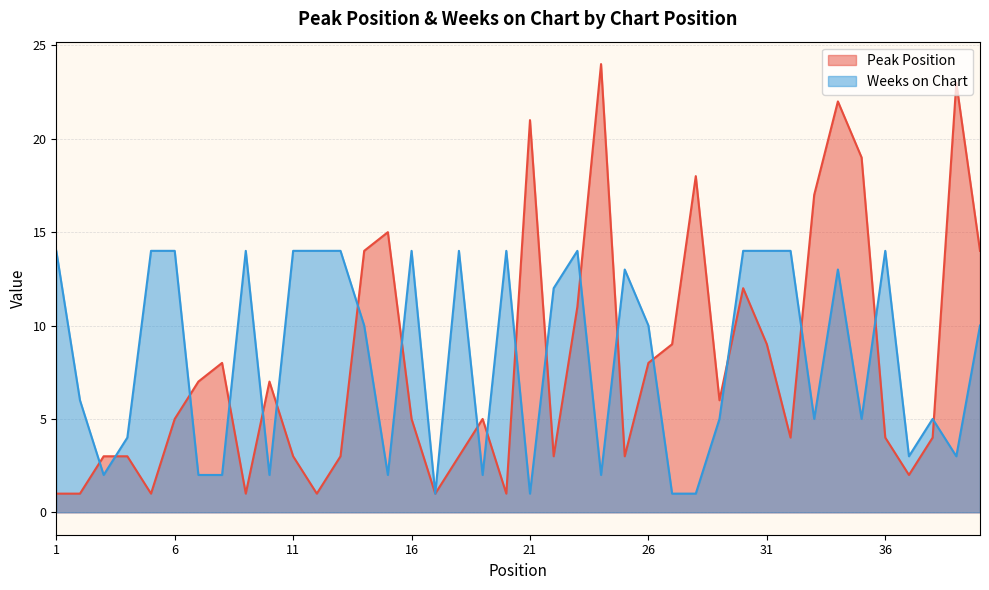

True or false: Peak Position has more than 1 points higher than both neighbors.

True